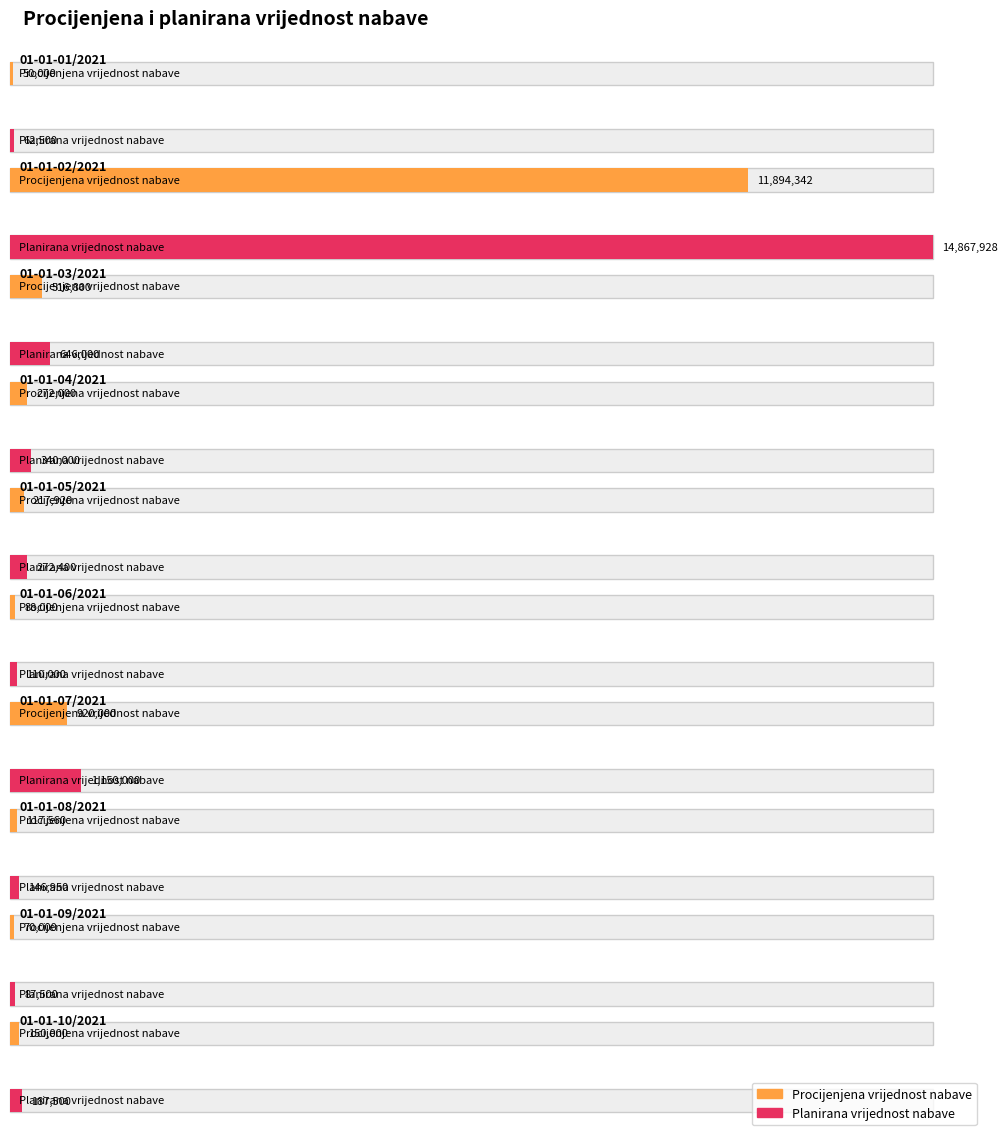

What position from the right is 01-01-07/2021?

4